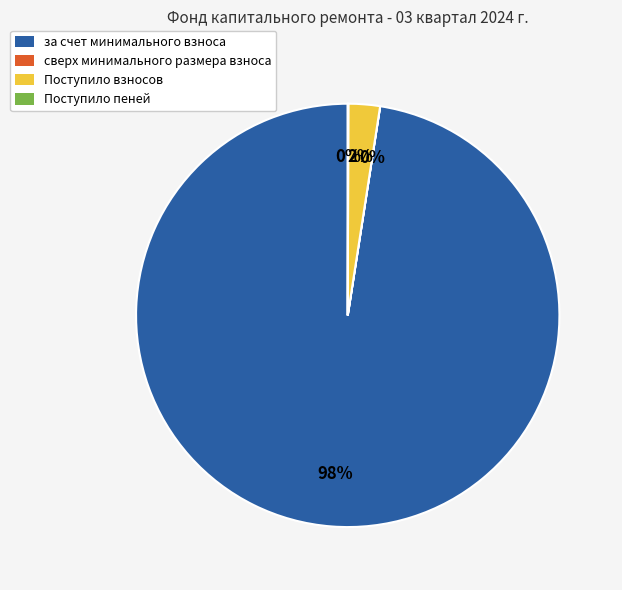

Is there a majority slice in this chart?

Yes